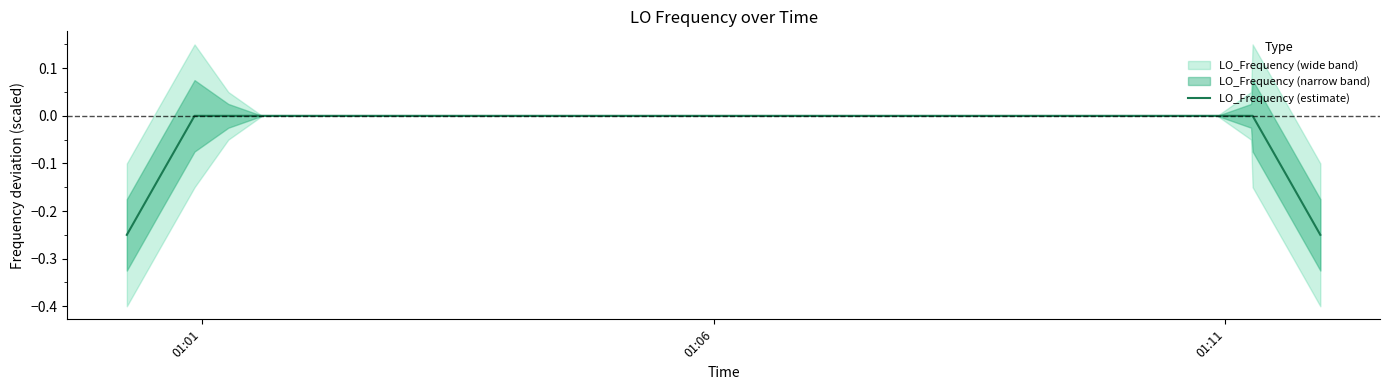

Count the number of categories in the chart.

40